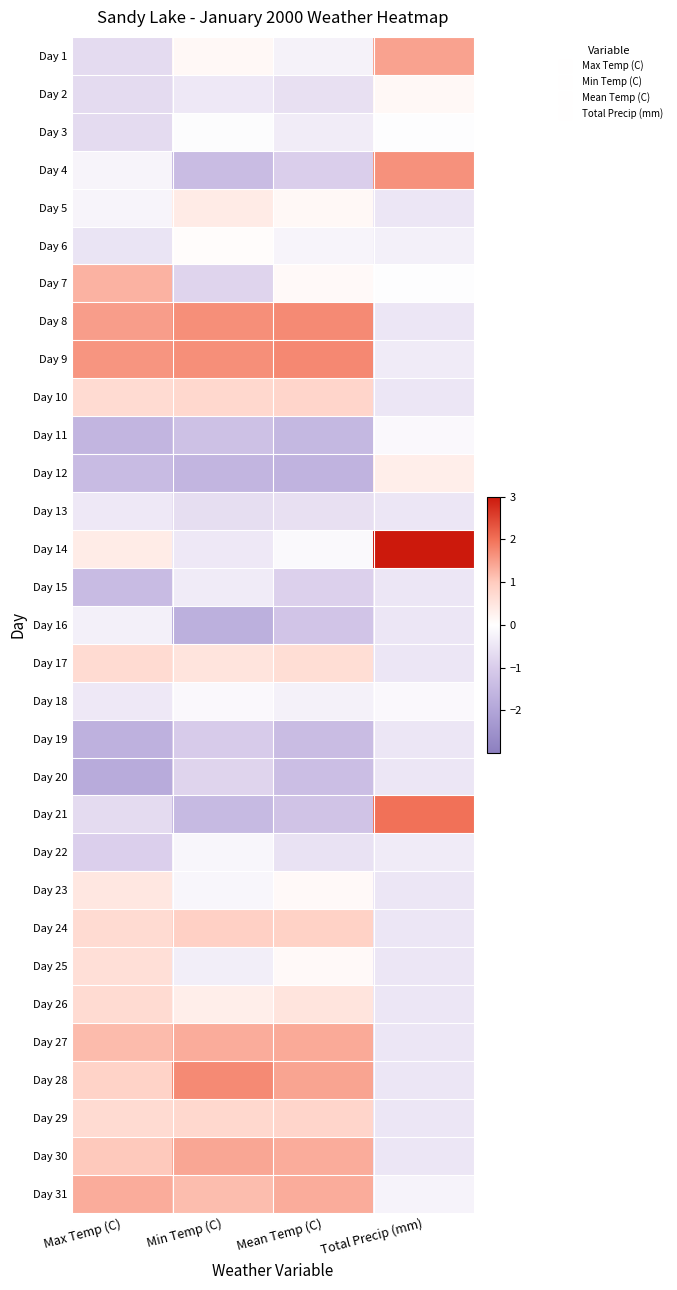

At which category is the sum across all series the highest?

Total Precip (mm)